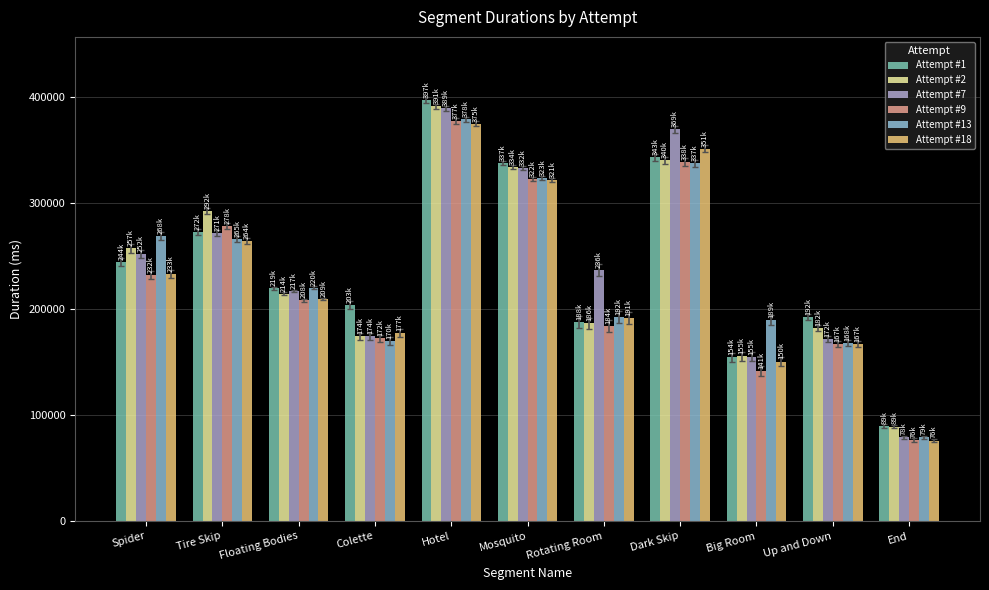

What is the minimum value shown in the chart?

76033